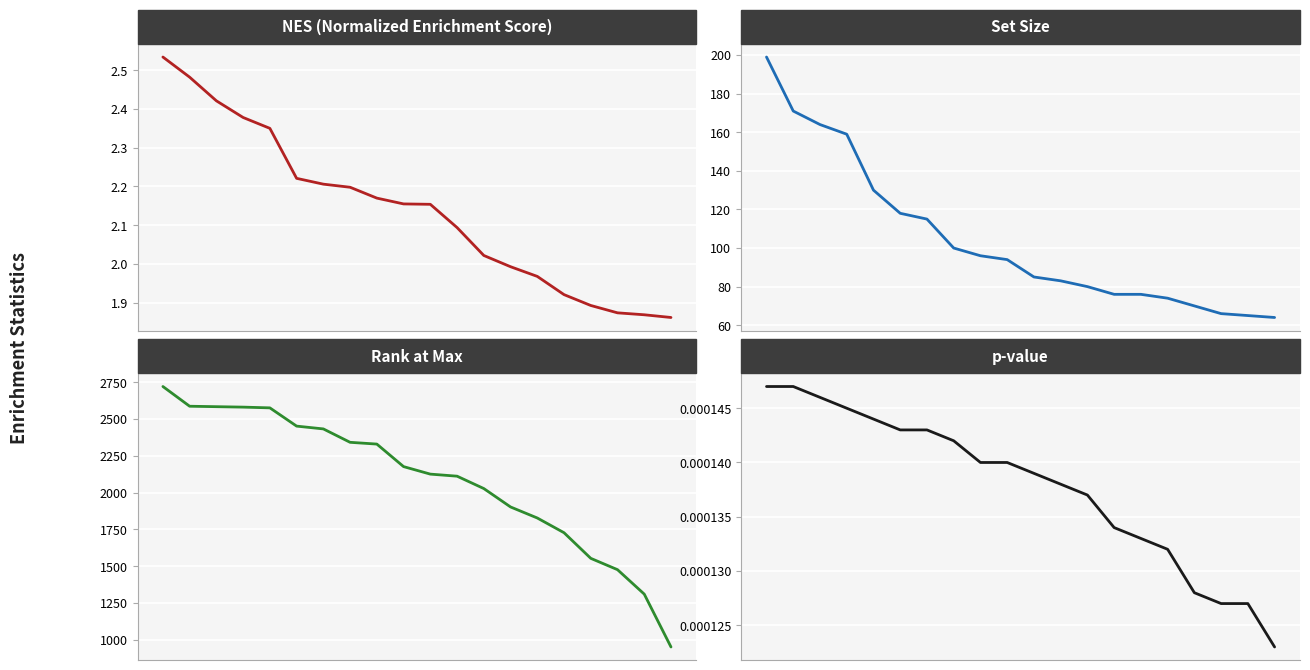

True or false: Rank at Max has more than 2 points higher than both neighbors.

False